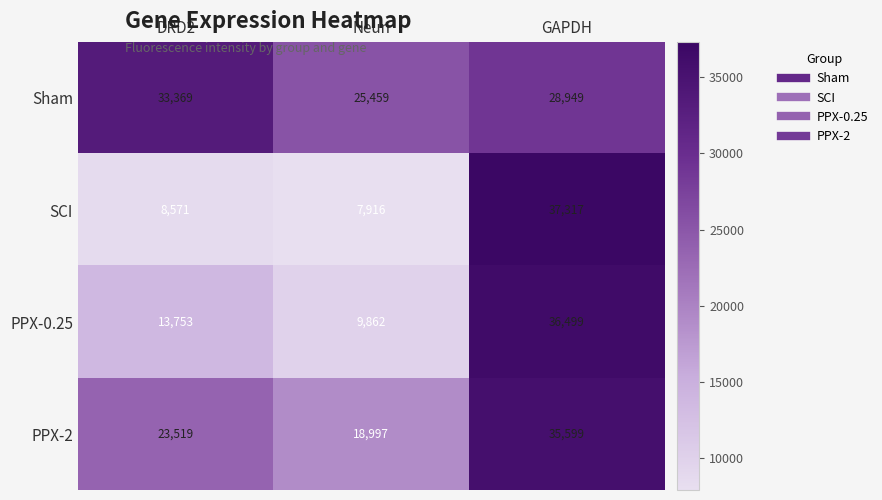

At which category is the sum across all series the highest?

GAPDH